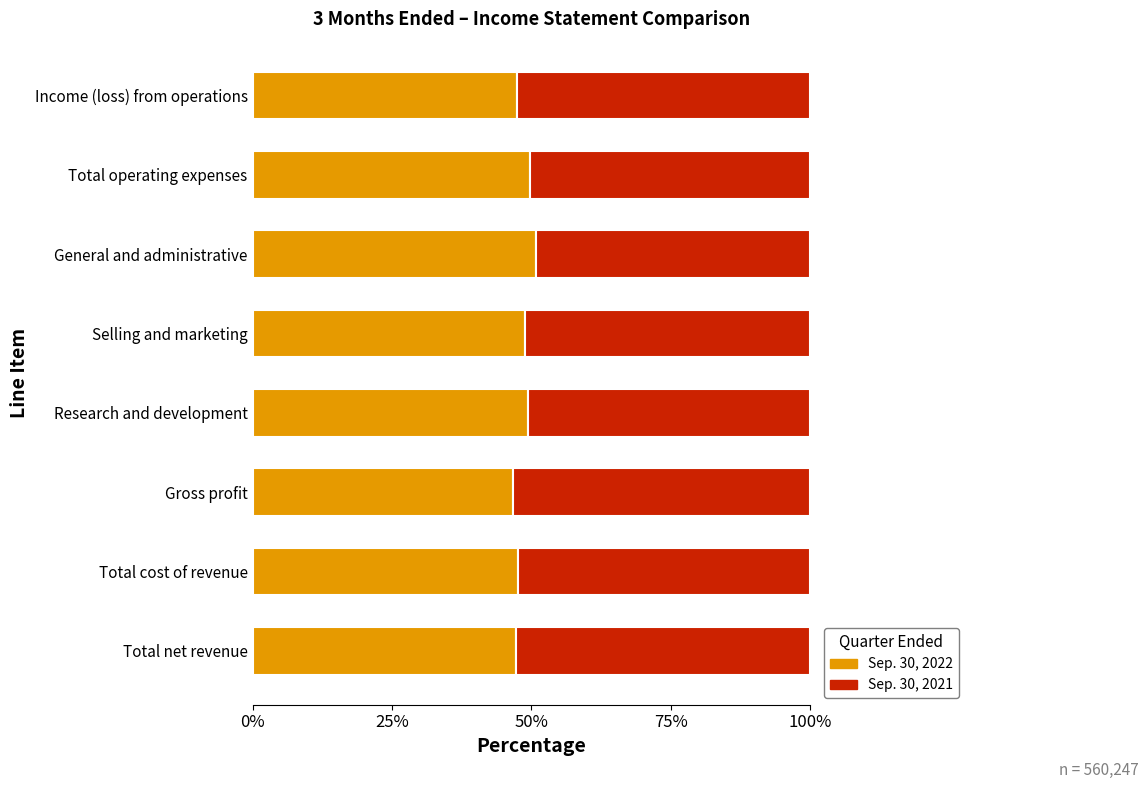

What is the total value across all series at General and administrative?

100.0